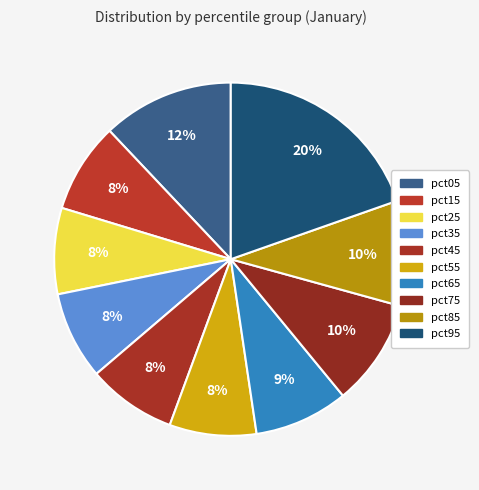

Count the number of slices in the pie.

10